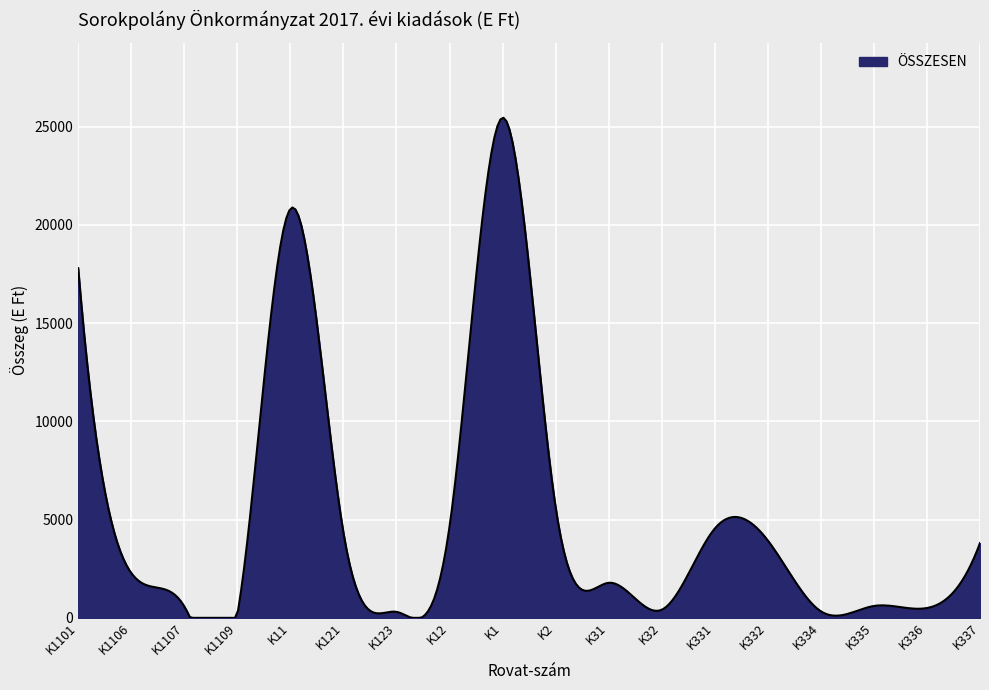

What is the difference between the maximum and minimum values?

25445.8